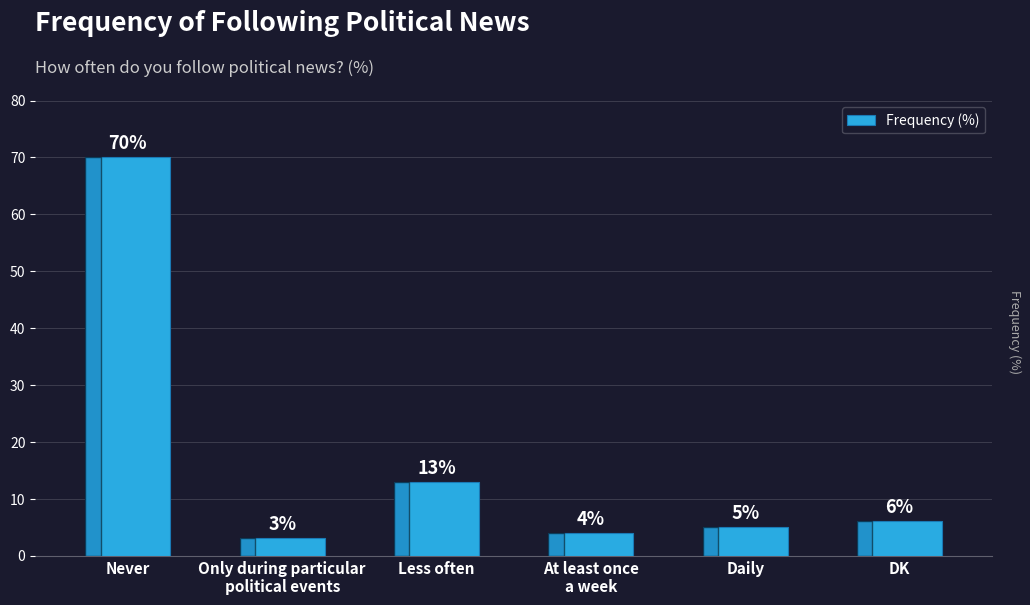

Which has a higher value, Daily or Less often?

Less often